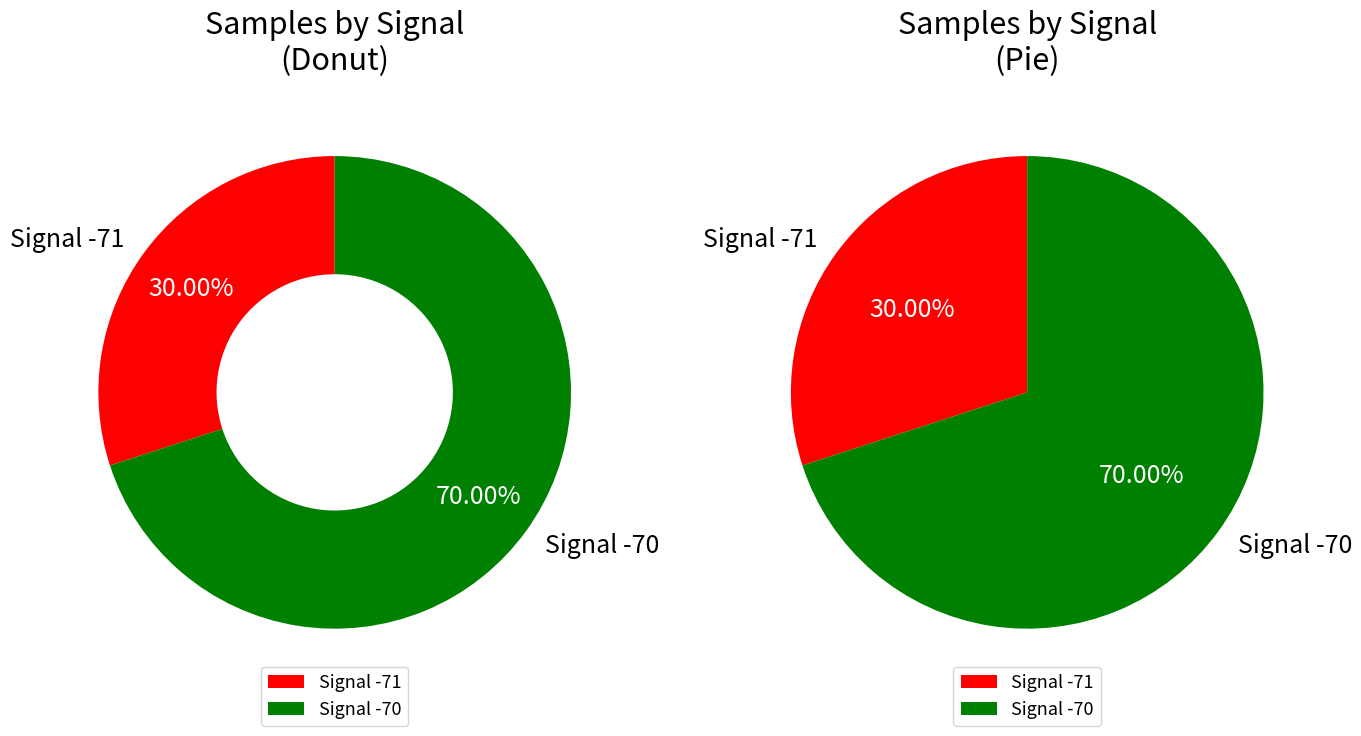

Does 30 account for over 50% of the chart?

No